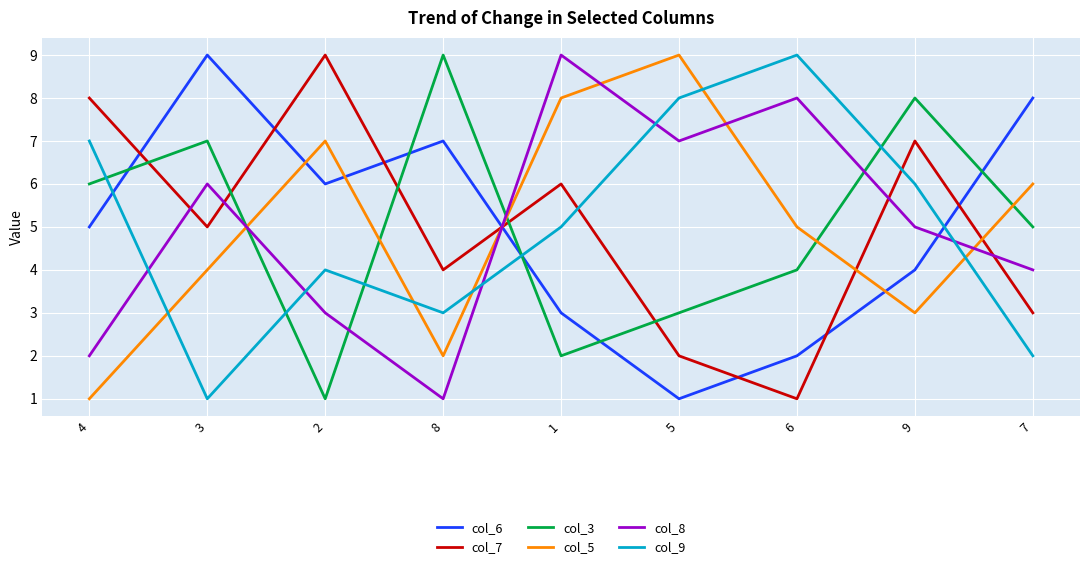

How many categories are shown in the chart?

9